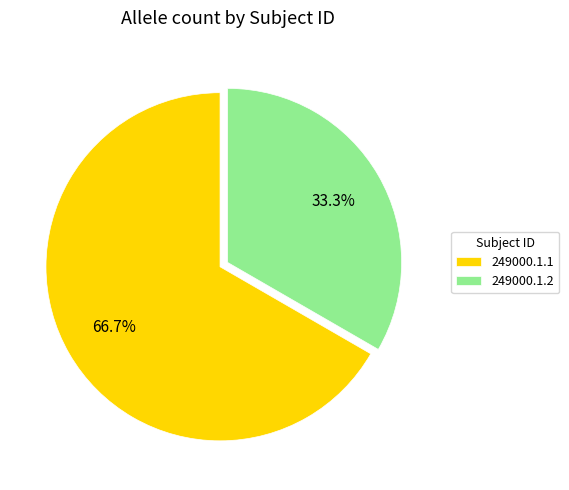

Which category has the smallest portion of the pie?

249000.1.2